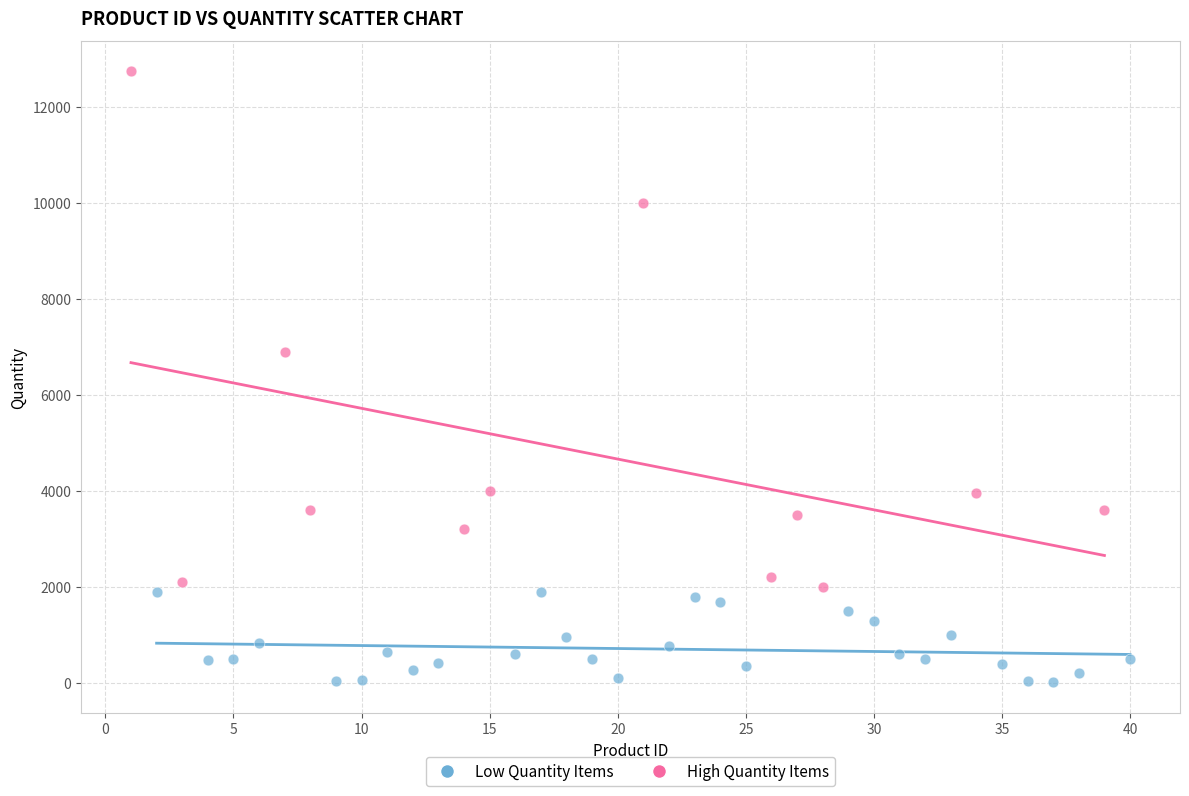

Which series has the widest spread of Y values?

High Quantity Items